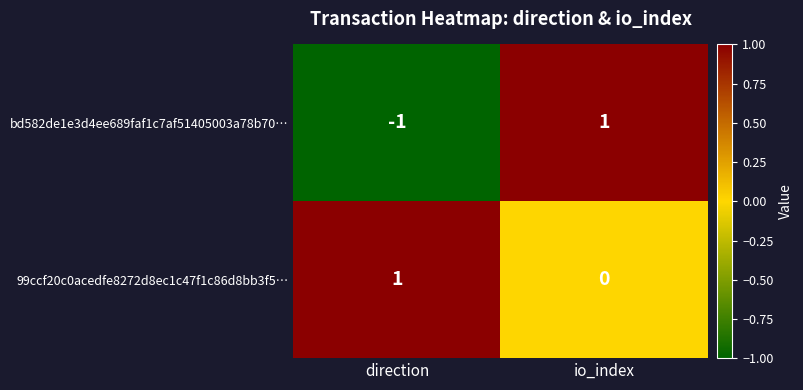

How many data points does each series have?

2